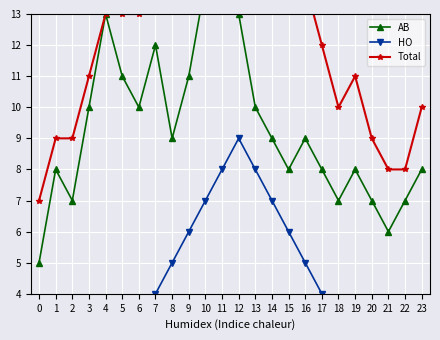

What is the sum of the Total values at 12 and 4?

35